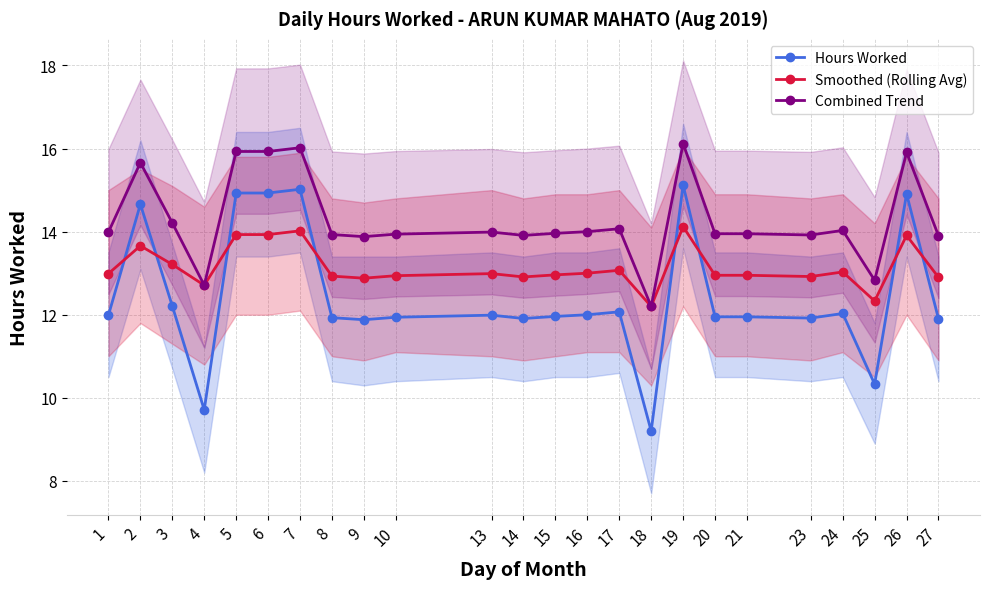

What is the value of the Hours Worked point at the 1st from the left?

12.0